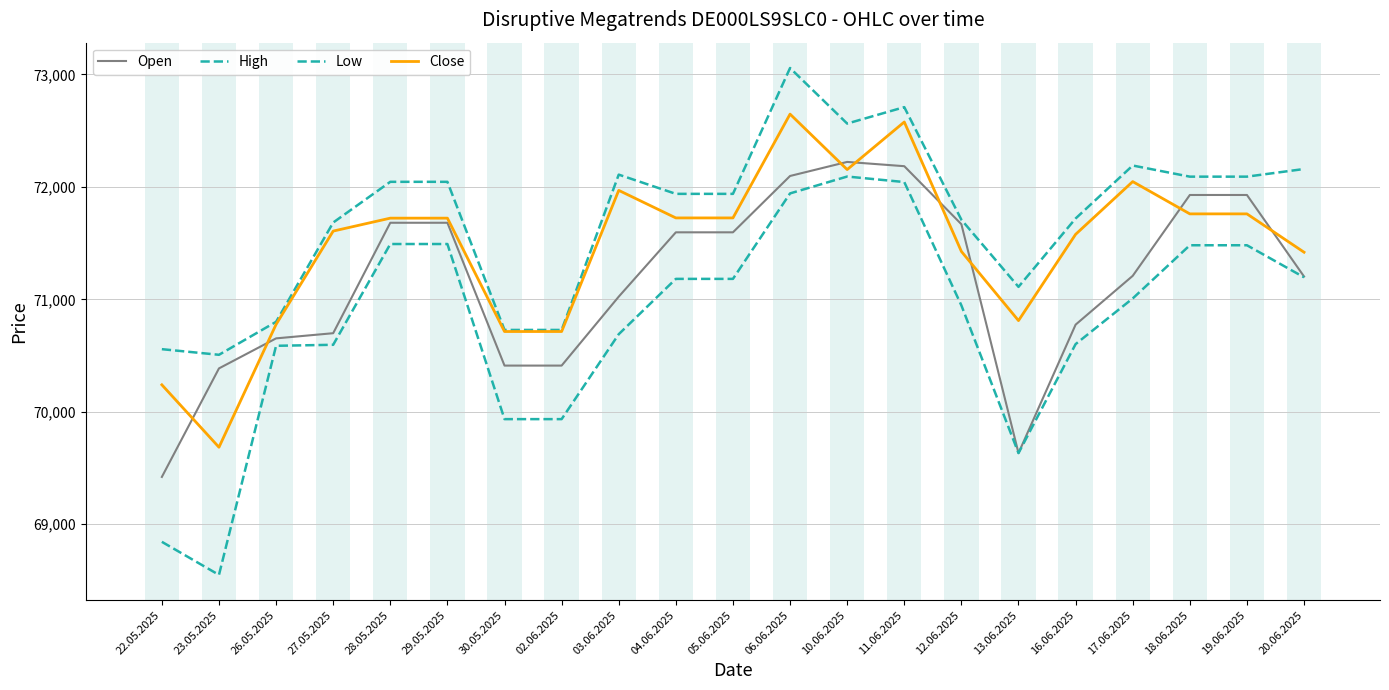

True or false: Open and Low cross at least once.

False